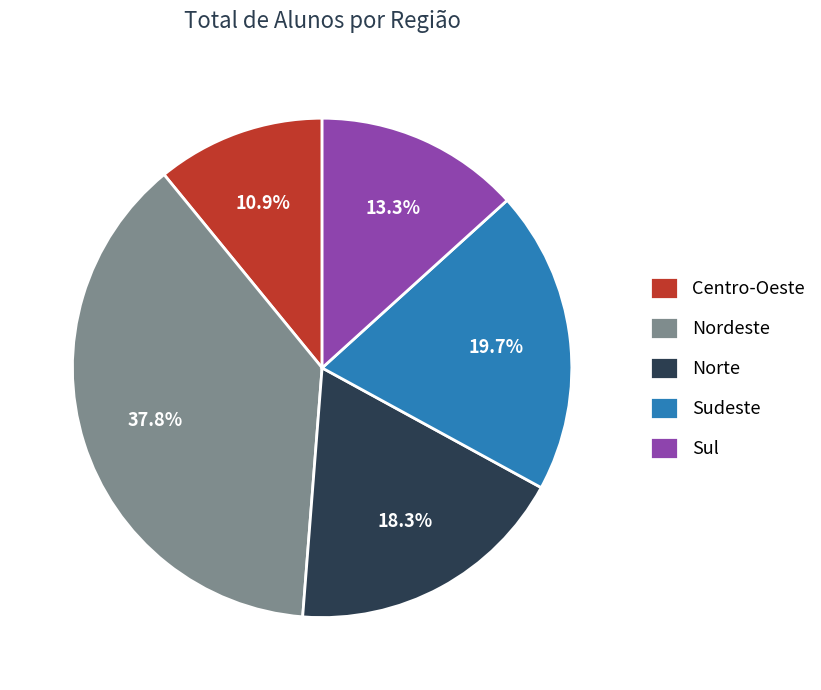

Combined, do Centro-Oeste and Nordeste account for over 50%?

No